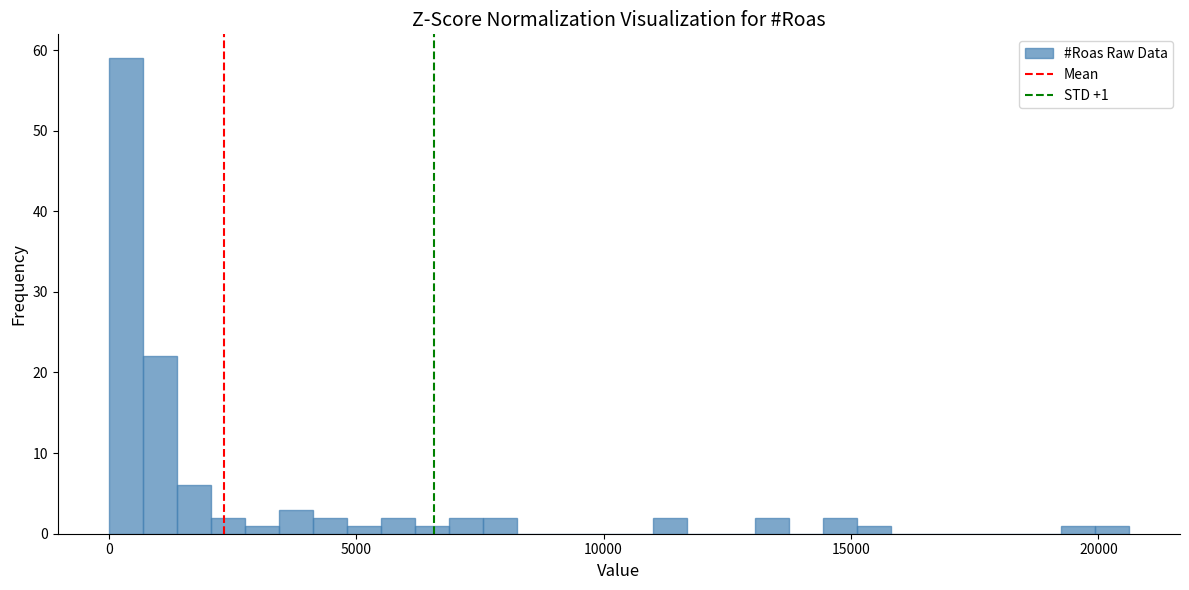

Read against the x-axis, roughly where is the centre of the tallest bar?

500